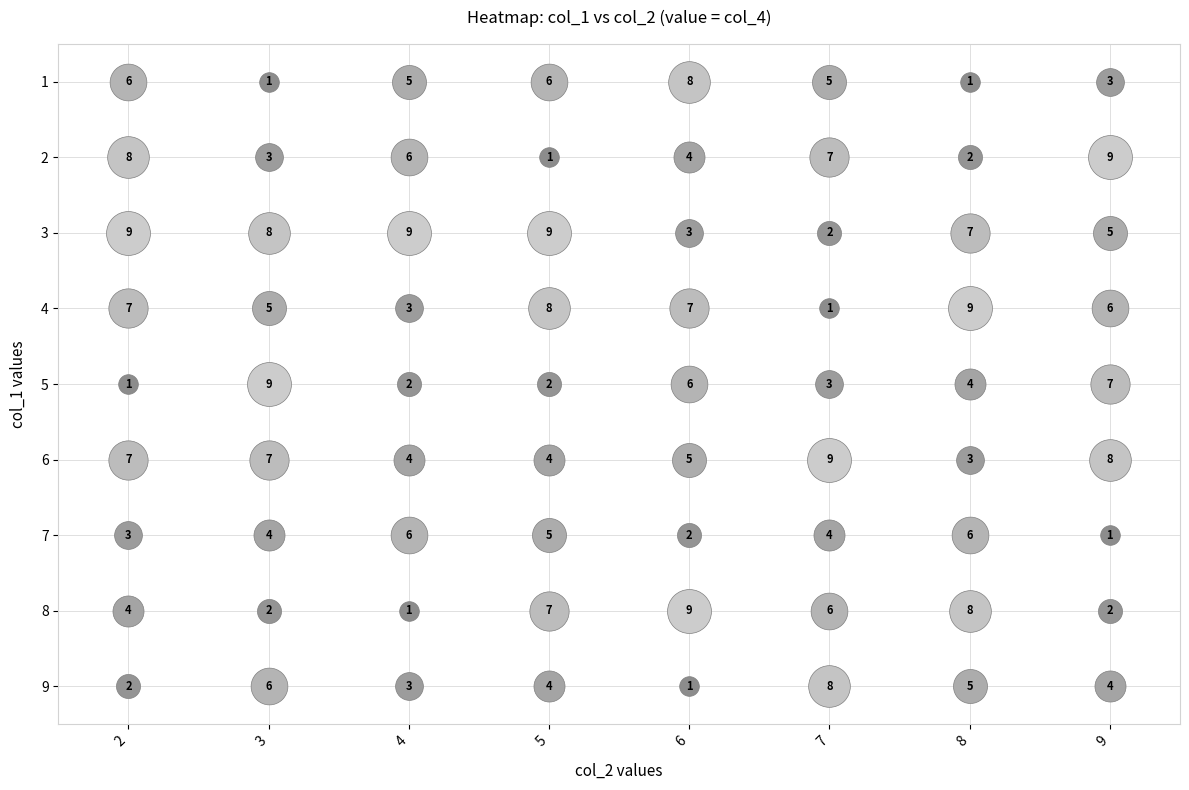

What is the difference between the maximum and minimum values in the 5 series?

8